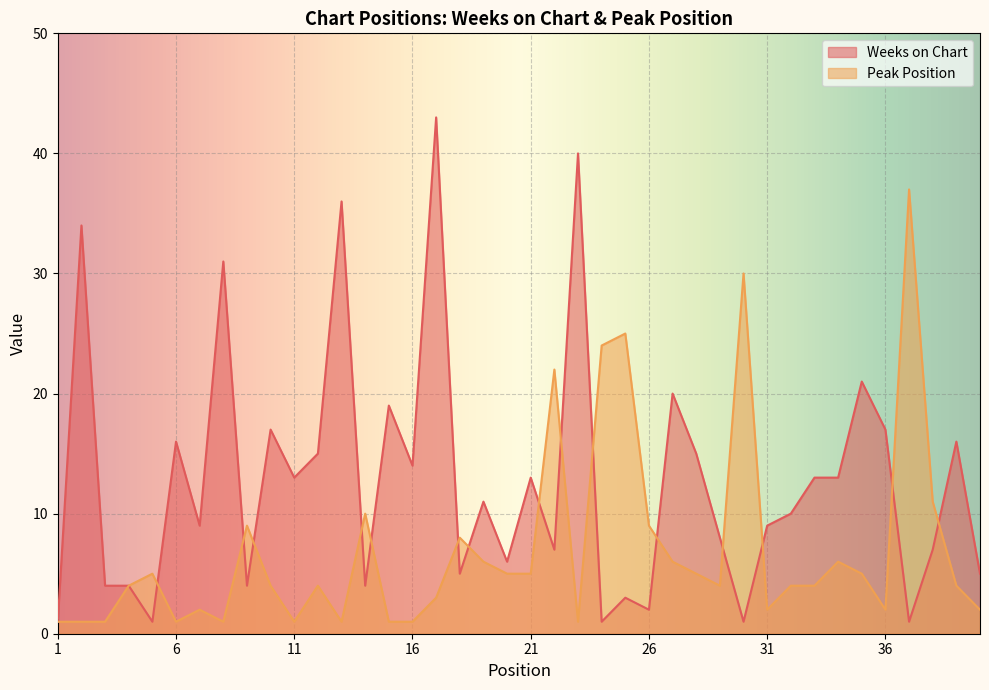

Rank the series by their average value, from lowest to highest.

Peak Position, Weeks on Chart